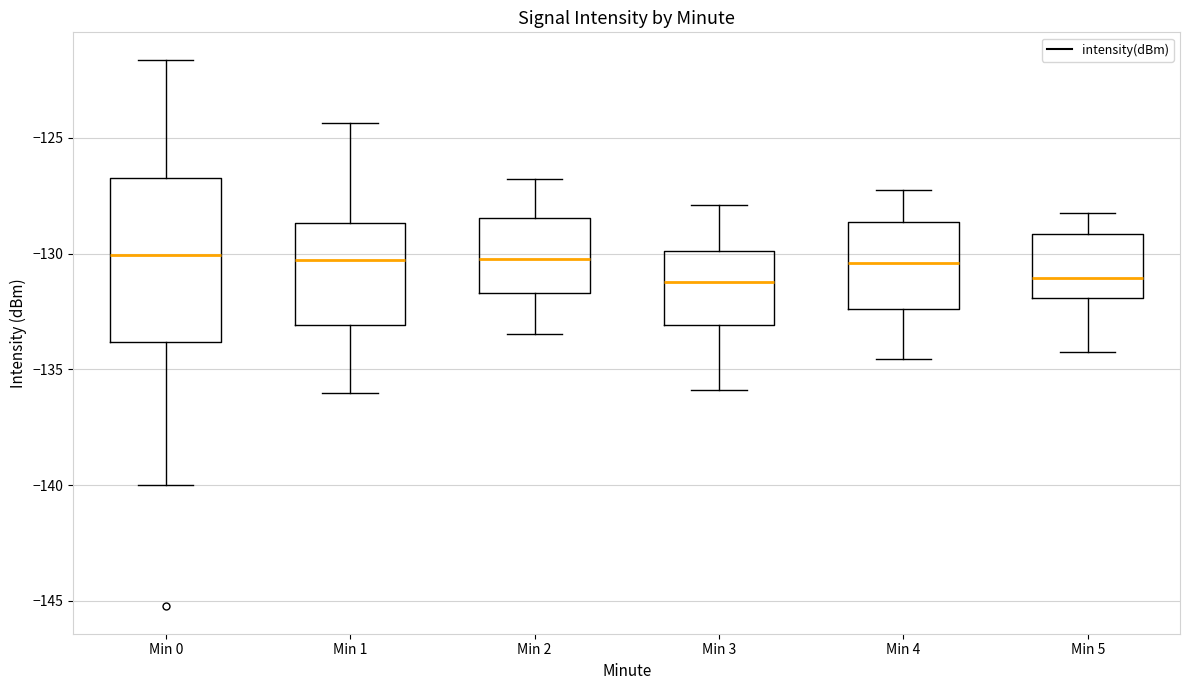

Reading left to right, read every box against the y-axis: the position of its median line, the range the box covers, and the ends of its whiskers. The values are not printed on the chart, so give them approximately, as read against the axis.

Min 0: median -130.0, box -134.0 to -126.5, whiskers -140.0 to -121.5
Min 1: median -130.5, box -133.0 to -128.5, whiskers -136.0 to -124.5
Min 2: median -130.0, box -131.5 to -128.5, whiskers -133.5 to -127.0
Min 3: median -131.0, box -133.0 to -130.0, whiskers -136.0 to -128.0
Min 4: median -130.5, box -132.5 to -128.5, whiskers -134.5 to -127.0
Min 5: median -131.0, box -132.0 to -129.0, whiskers -134.0 to -128.0